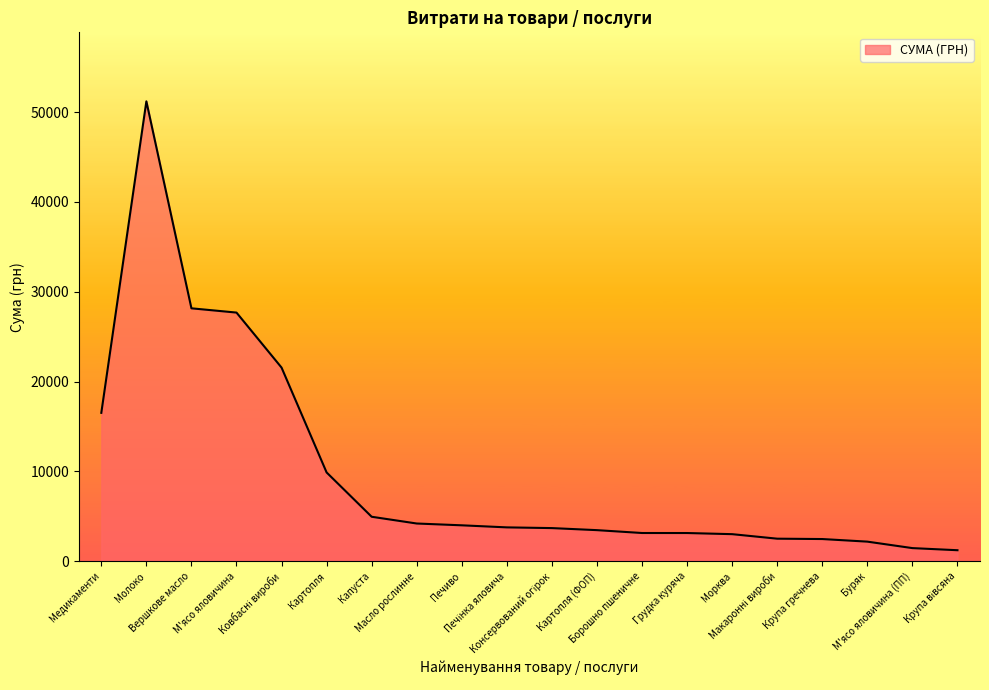

Is this an area chart (filled region under the line)?

Yes